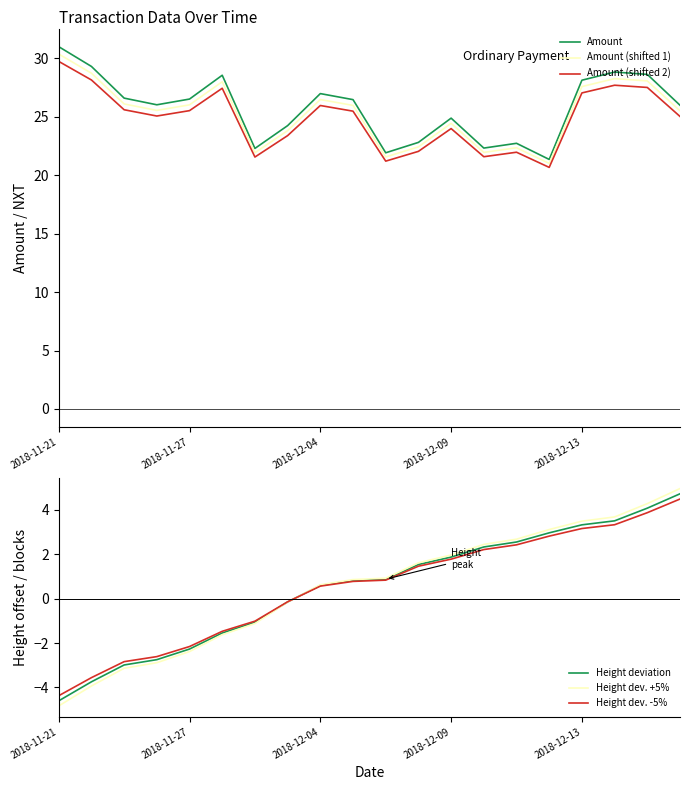

Is it true that Height dev. +5% equals 0.6 at 2018-12-04?

True